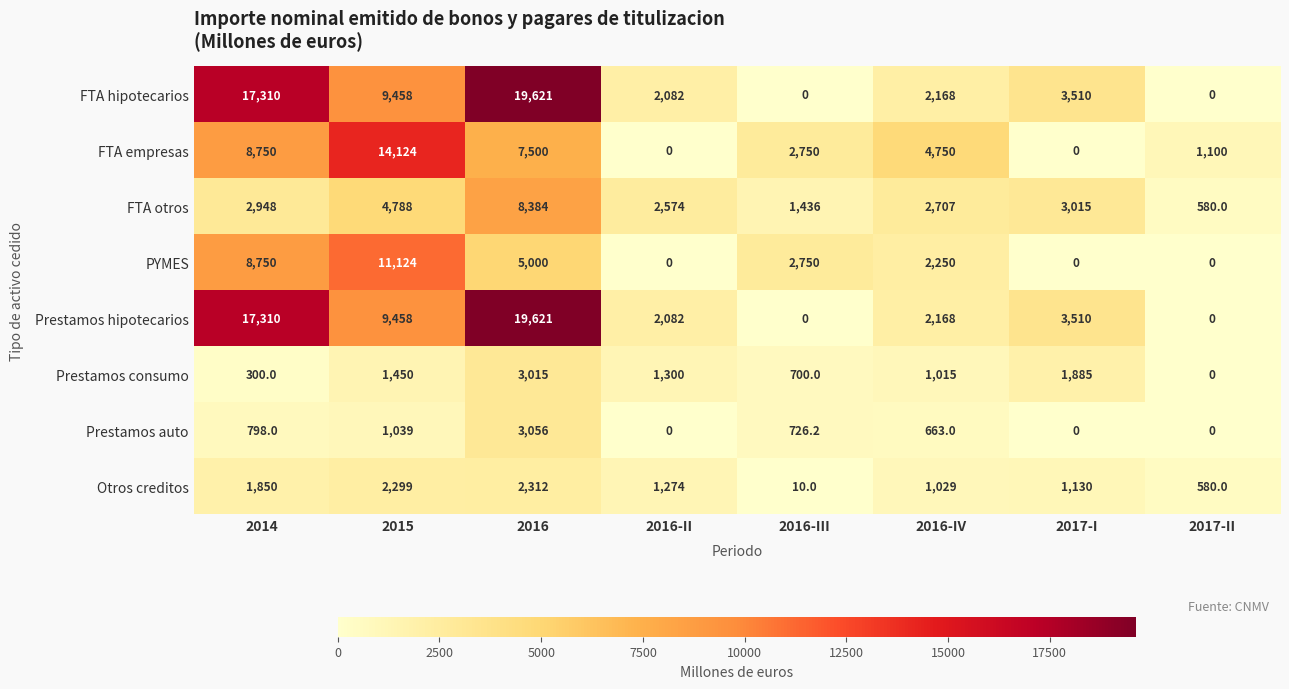

At which label is PYMES closest to 5562?

2016